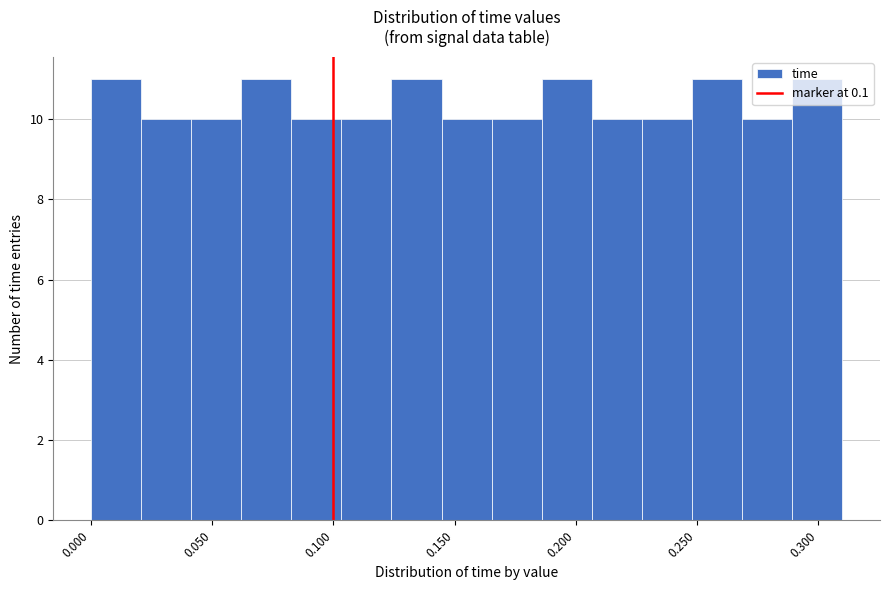

Reading left to right, transcribe this chart: for each bar, give the range it covers on the x-axis and its height. Neither the bar edges nor the heights are printed on the chart, so give them approximately, as read against the axes.

0.000 to 0.020: 11
0.020 to 0.040: 10
0.040 to 0.060: 10
0.060 to 0.085: 11
0.085 to 0.105: 10
0.105 to 0.125: 10
0.125 to 0.145: 11
0.145 to 0.165: 10
0.165 to 0.185: 10
0.185 to 0.205: 11
0.205 to 0.225: 10
0.225 to 0.250: 10
0.250 to 0.270: 11
0.270 to 0.290: 10
0.290 to 0.310: 11